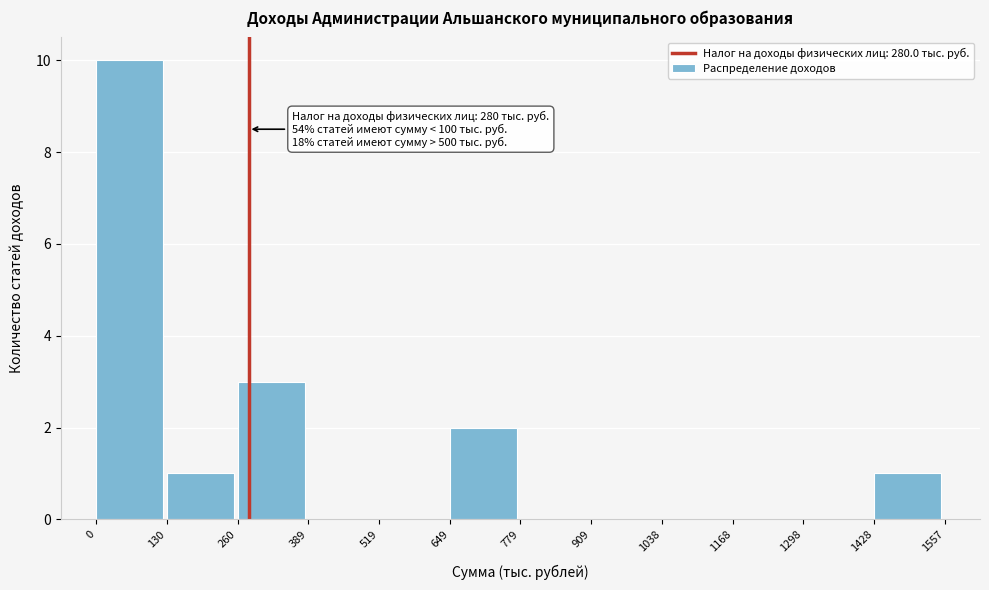

Over which range of the x-axis is the bar tallest?

0 to 130